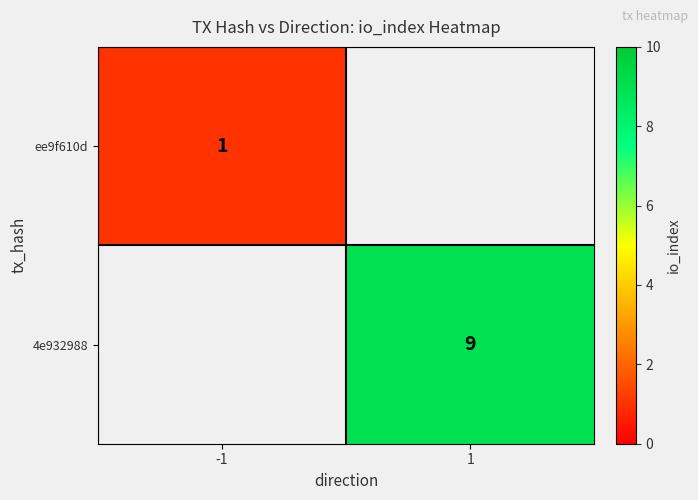

The ee9f610d series shows 1 at -1. True or false?

True